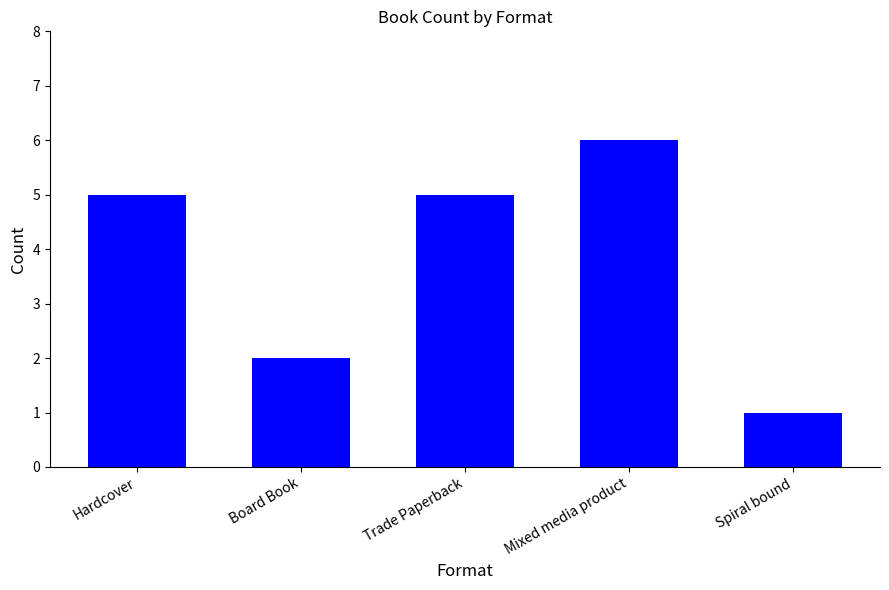

Reading left to right, transcribe all the data shown in this chart.

5	2	5	6	1